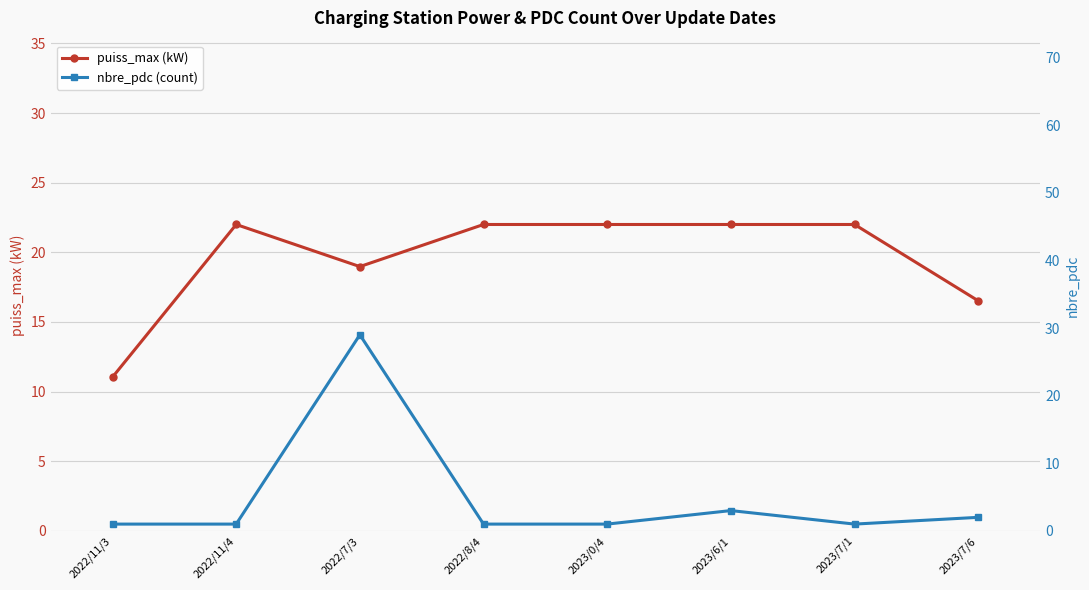

Reading left to right, extract all data points from this chart.

puiss_max (kW): 2022/11/3=11.0	2022/11/4=22.0	2022/7/3=19.0	2022/8/4=22.0	2023/0/4=22.0	2023/6/1=22.0	2023/7/1=22.0	2023/7/6=16.5
nbre_pdc (count): 2022/11/3=1.0	2022/11/4=1.0	2022/7/3=29.0	2022/8/4=1.0	2023/0/4=1.0	2023/6/1=3.0	2023/7/1=1.0	2023/7/6=2.0